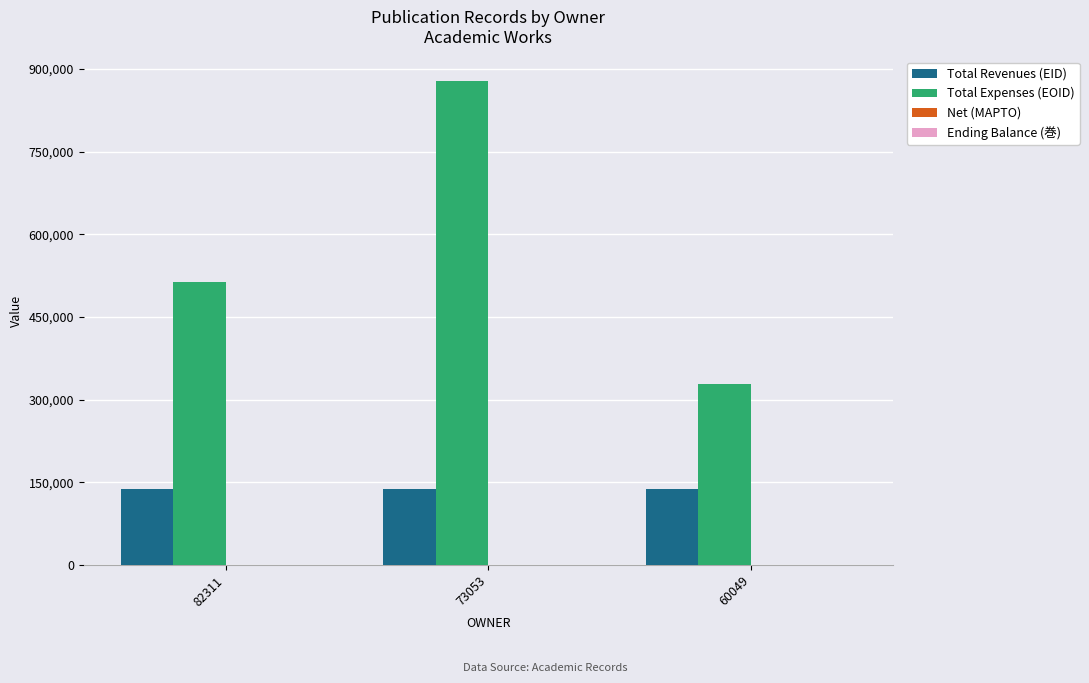

At which category is the sum across all series the highest?

73053